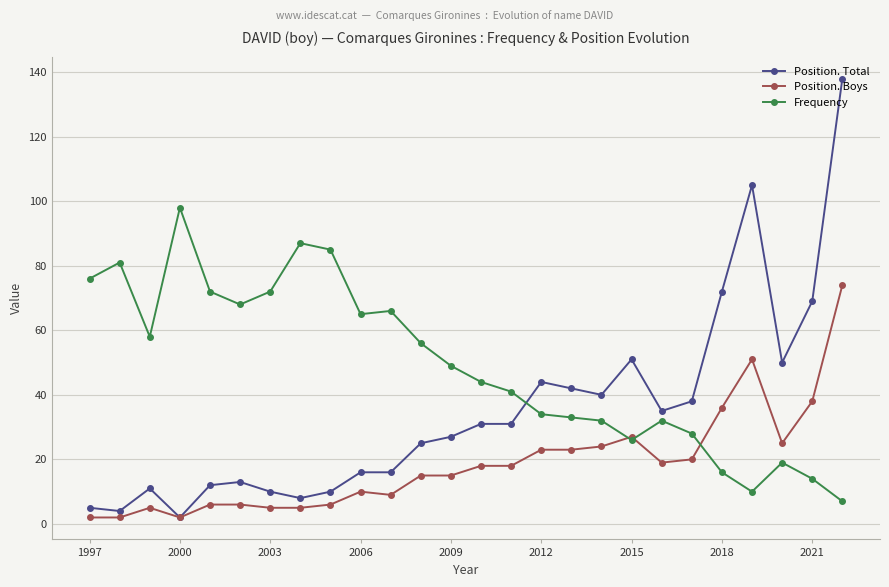

What is the maximum value shown in the chart?

138